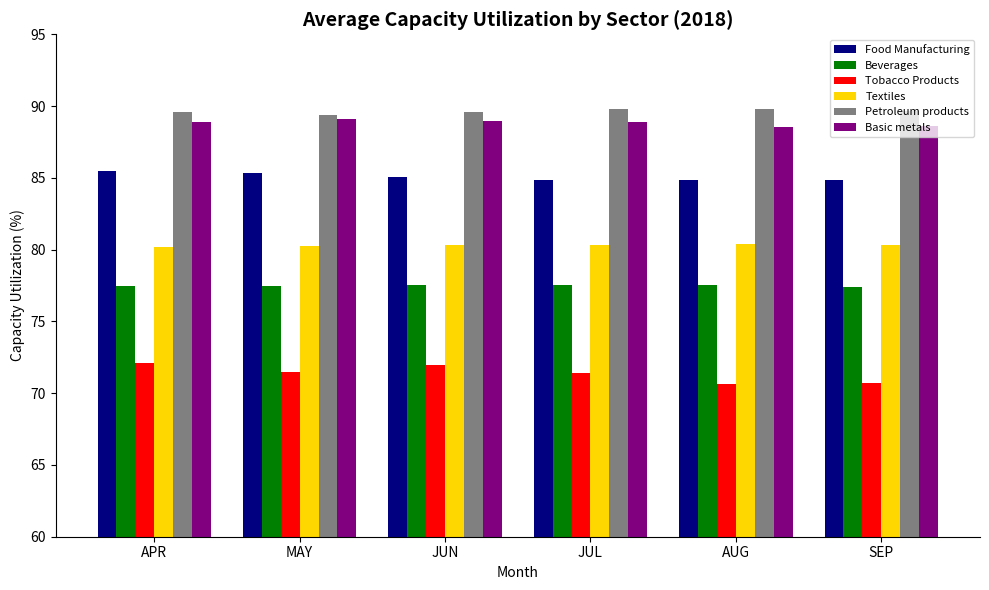

What is the sum of all Beverages values?

465.0